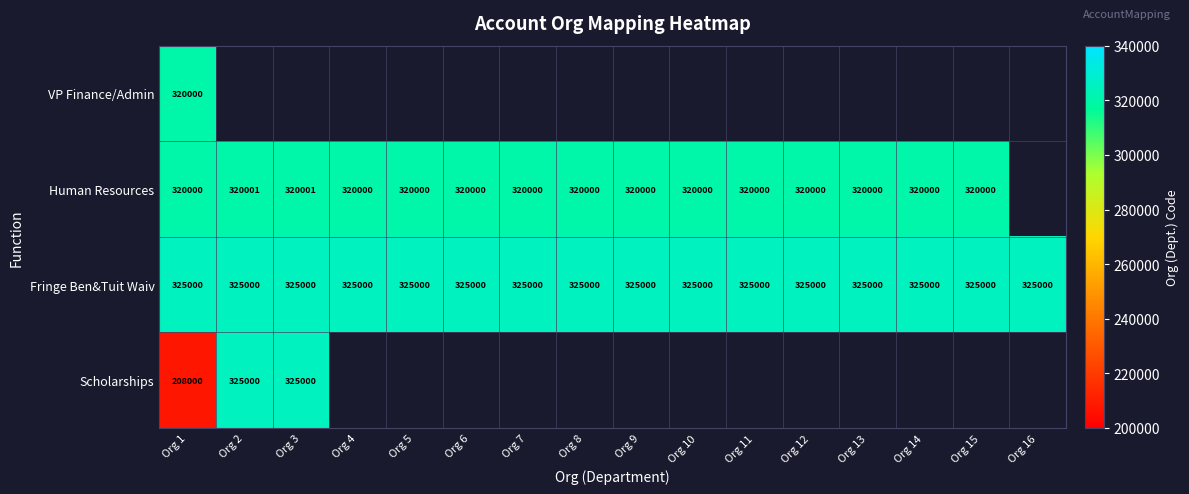

Is it true that Fringe Ben&Tuit Waiv equals 103599 at Org 13?

False